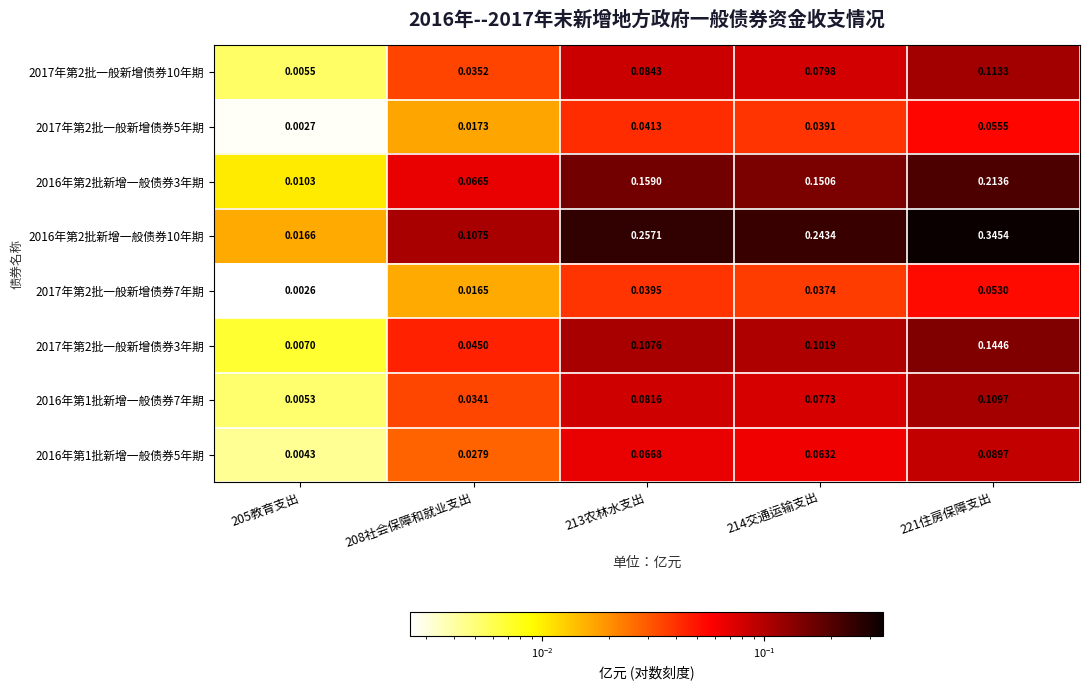

Is the value of 2017年第2批一般新增债券10年期 at 213农林水支出 greater than the value of 2017年第2批一般新增债券7年期 at 213农林水支出?

Yes